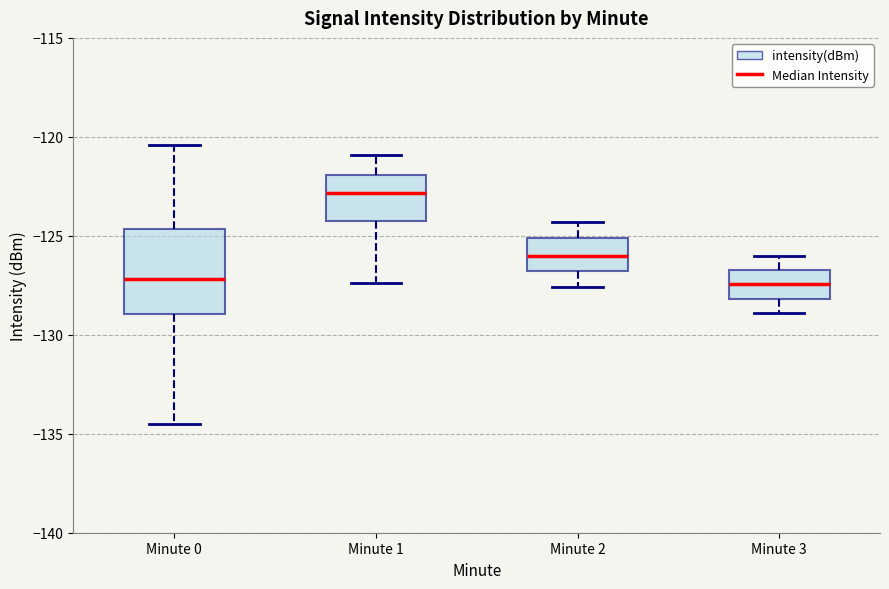

Which box's median line is the highest?

Minute 1